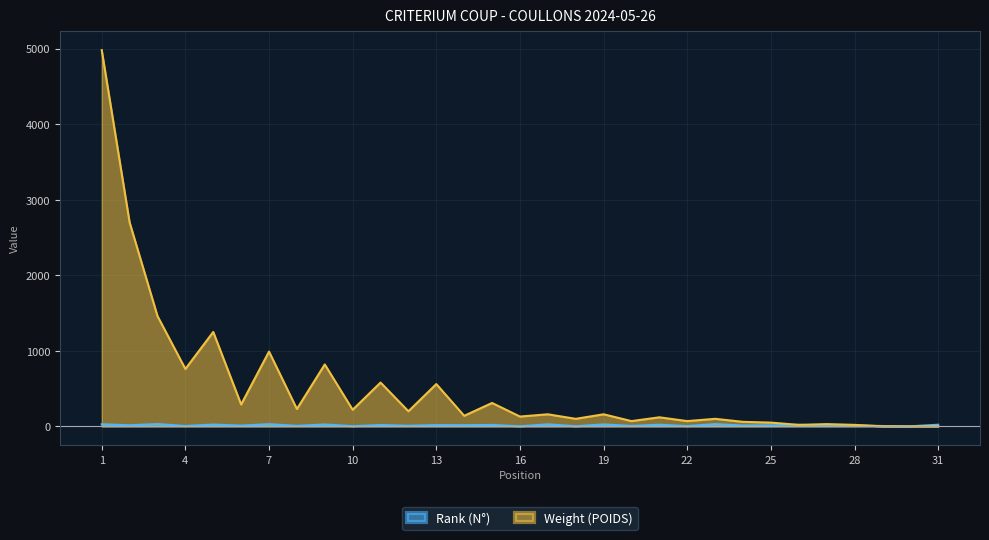

Count the number of categories in the chart.

31